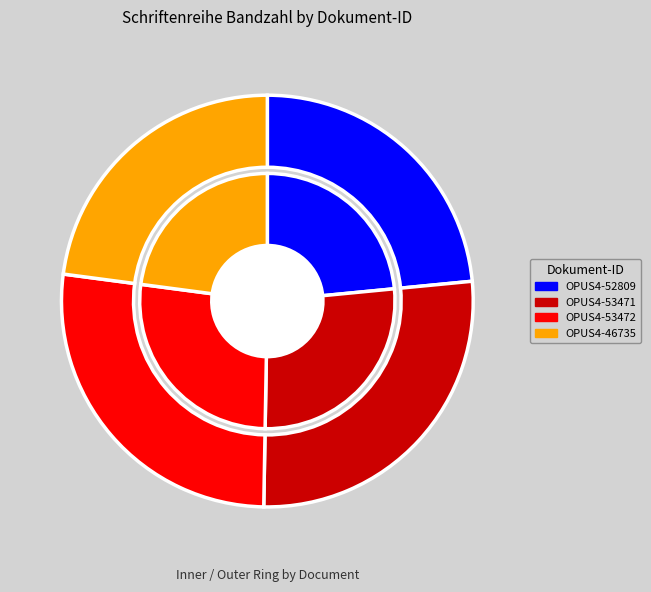

Rank the categories by value from lowest to highest.

OPUS4-46735, OPUS4-52809, OPUS4-53471, OPUS4-53472